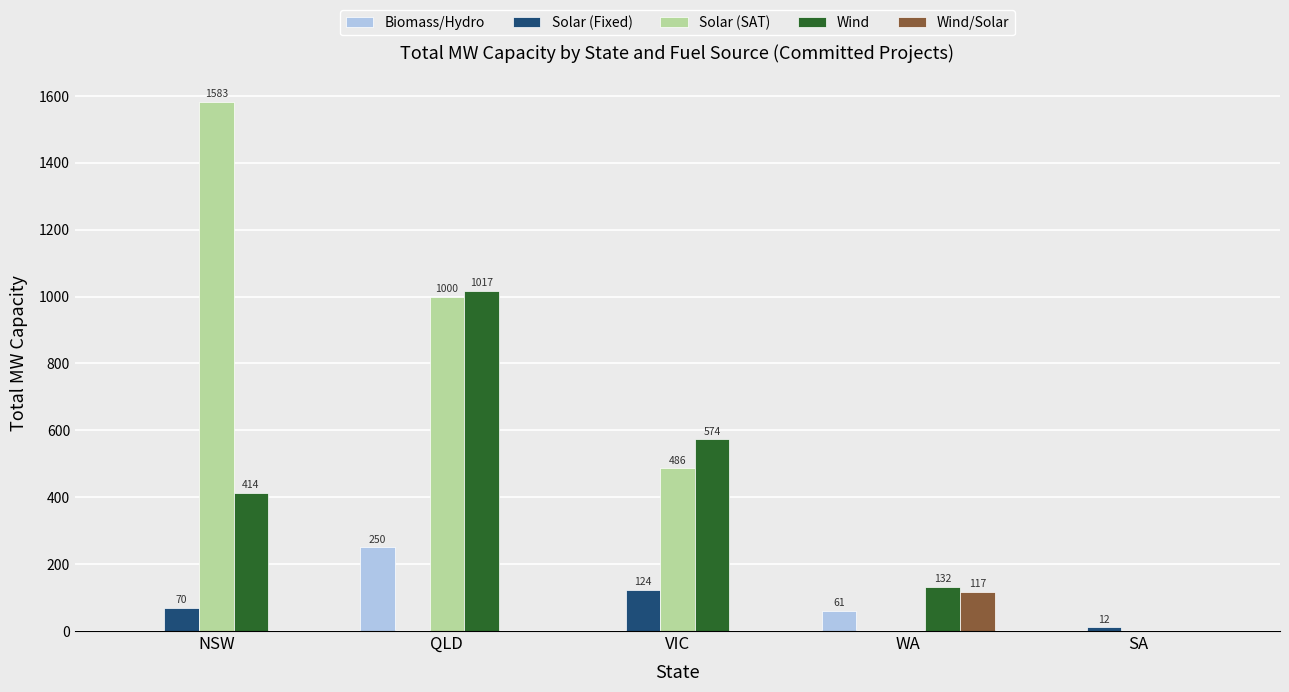

At which category does the chart reach its peak across all series?

NSW